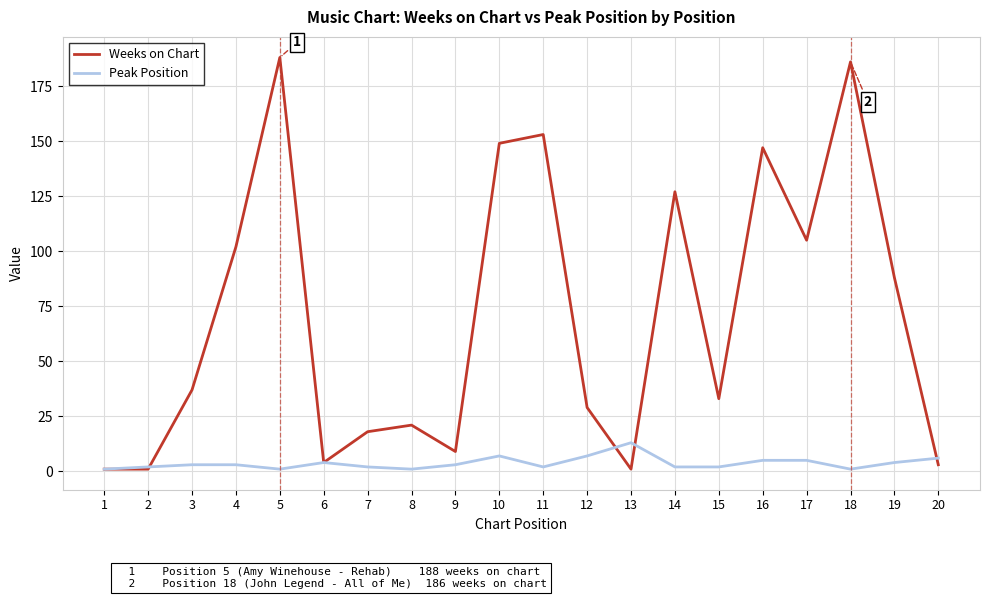

Which series has the widest spread of values?

Weeks on Chart